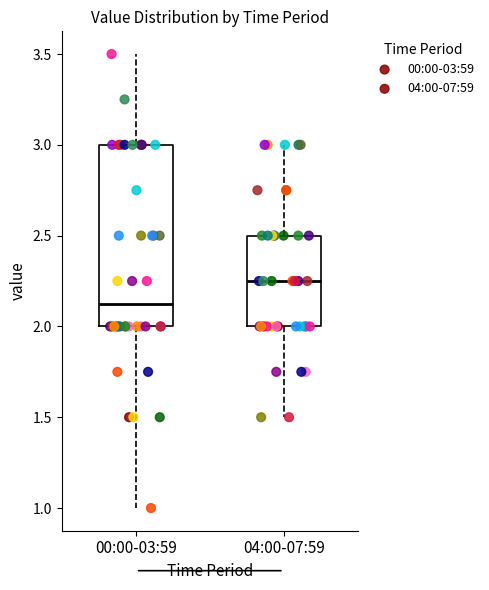

Reading left to right, read every box against the y-axis: the position of its median line, the range the box covers, and the ends of its whiskers. The values are not printed on the chart, so give them approximately, as read against the axis.

00:00-03:59: median 2.15, box 2.00 to 3.00, whiskers 1.00 to 3.50
04:00-07:59: median 2.25, box 2.00 to 2.50, whiskers 1.50 to 3.00